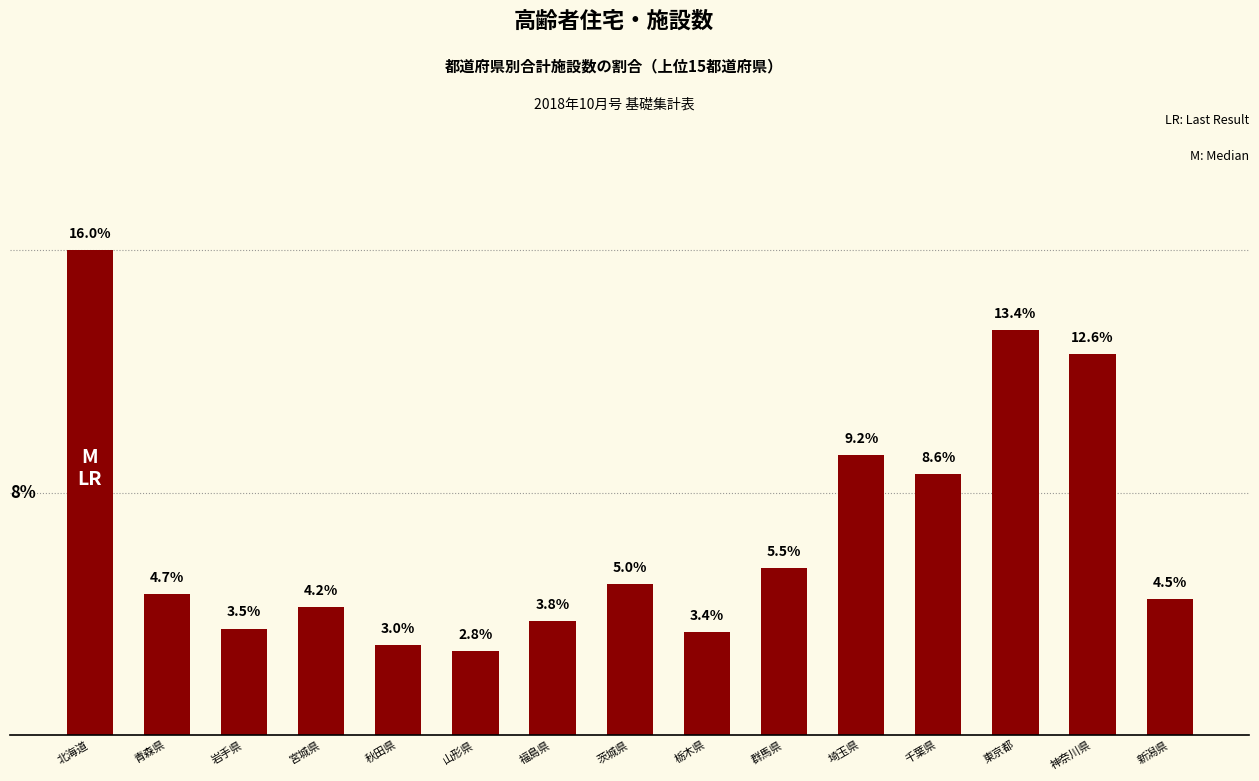

Between 神奈川県 and 千葉県, which is larger?

神奈川県